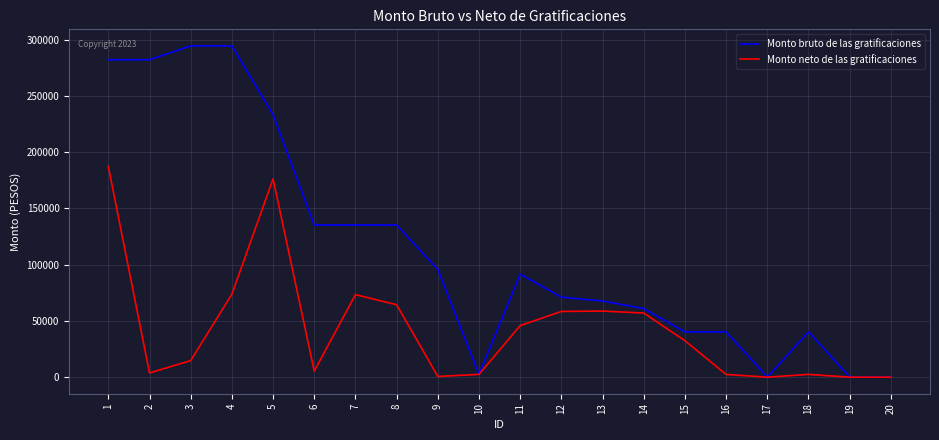

Which series has the widest spread of values?

Monto bruto de las gratificaciones